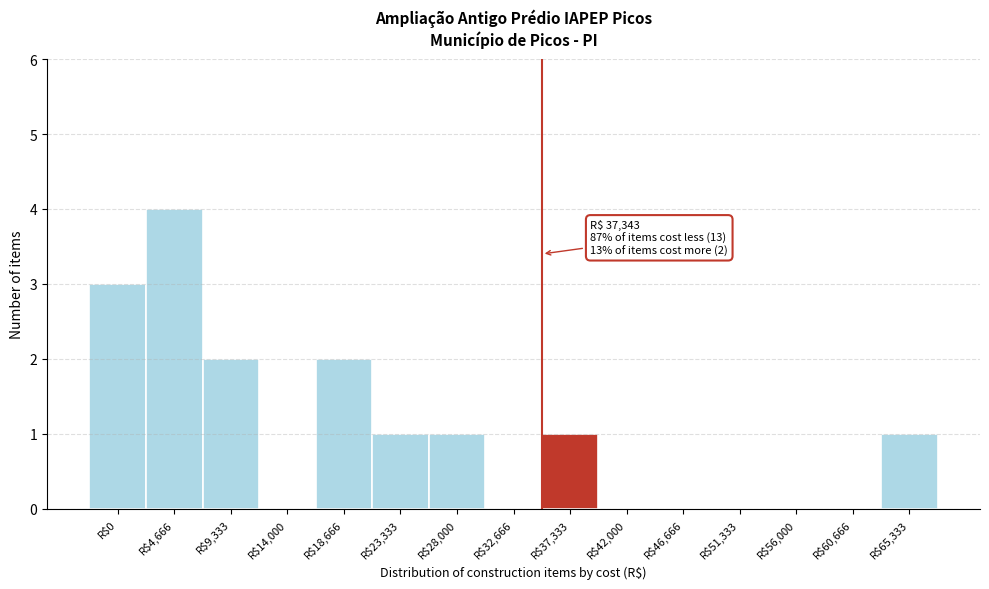

At which category does the chart reach its peak across all series?

R$4,666